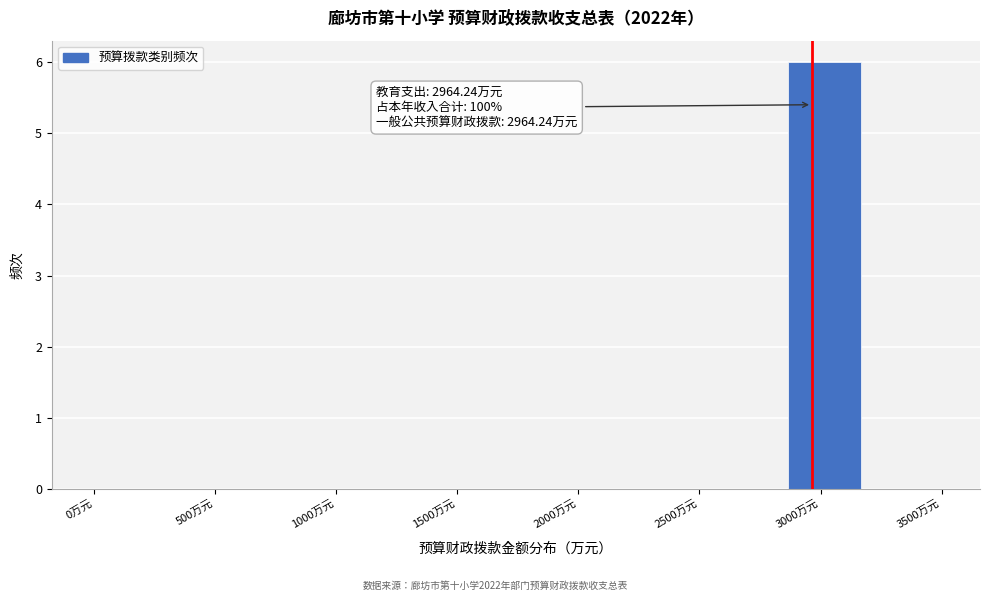

Over which range of the x-axis is the bar tallest?

2850 to 3200